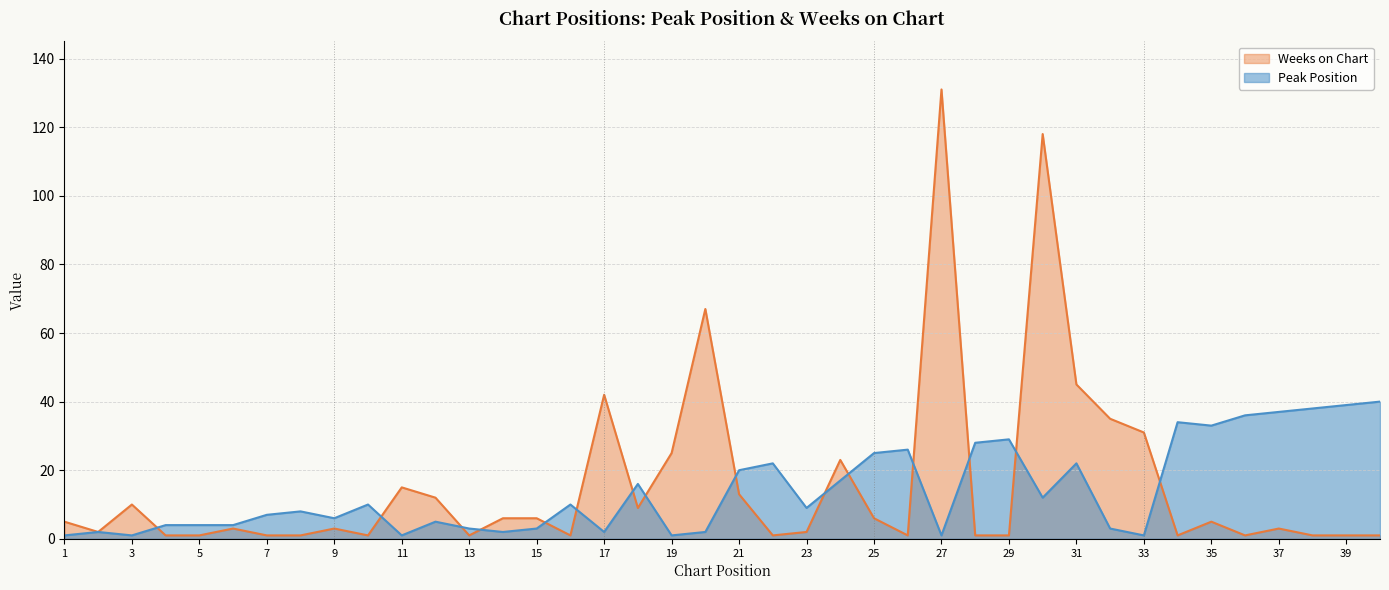

True or false: Weeks on Chart and Peak Position intersect in this chart.

True